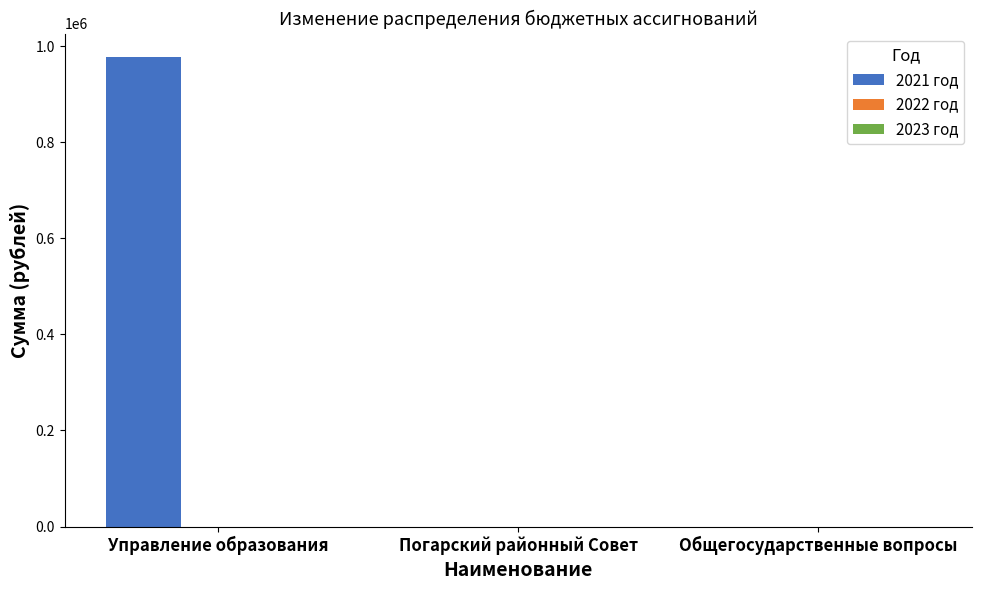

What is the maximum value shown in the chart?

977251.9